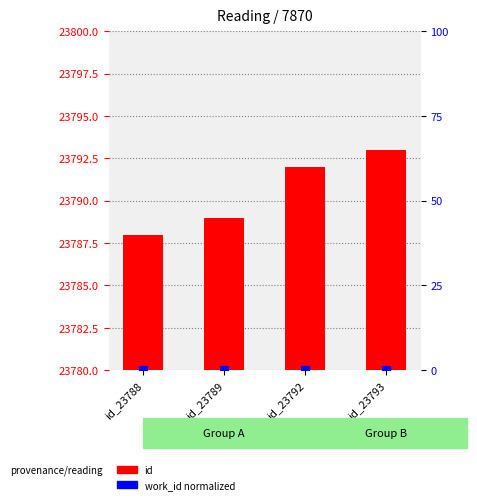

Which series has the largest range (max minus min)?

id